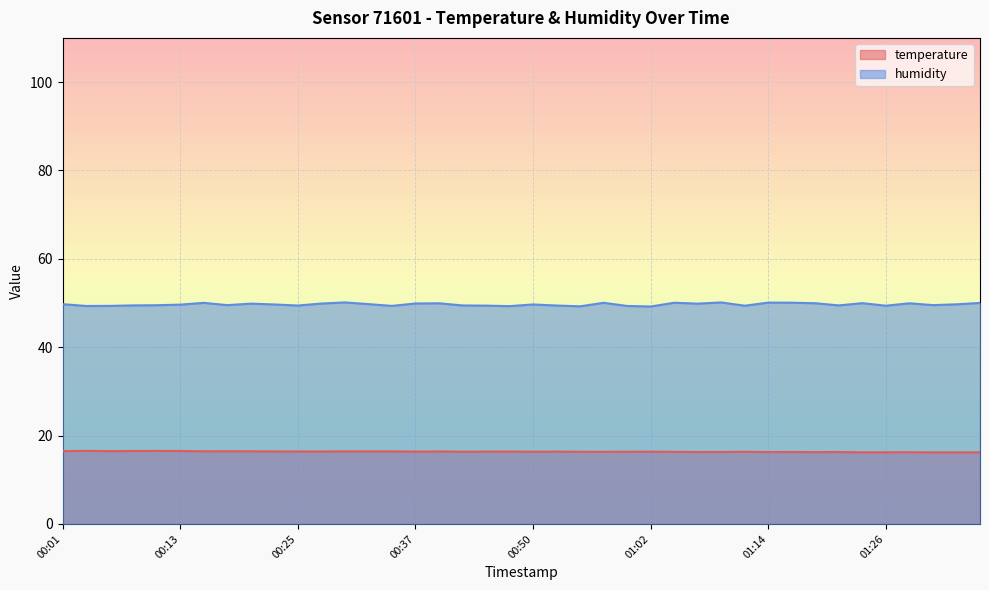

The value of humidity at 00:13 is 49.6. True or false?

True